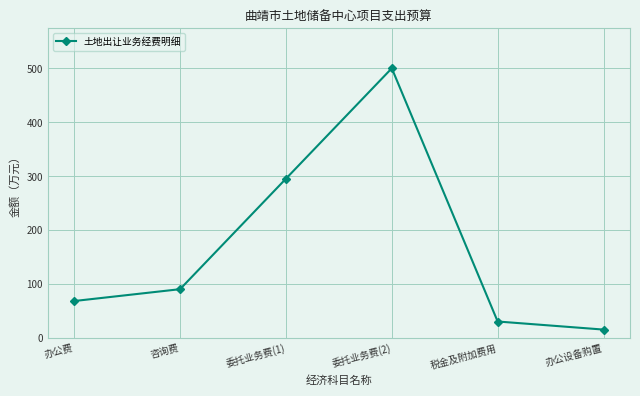

Reading left to right, what are all the values shown in this chart?

68	90	295	500	30	15